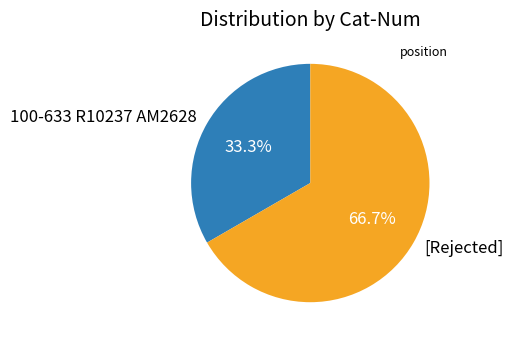

To the nearest percent, what is the average slice percentage?

50%